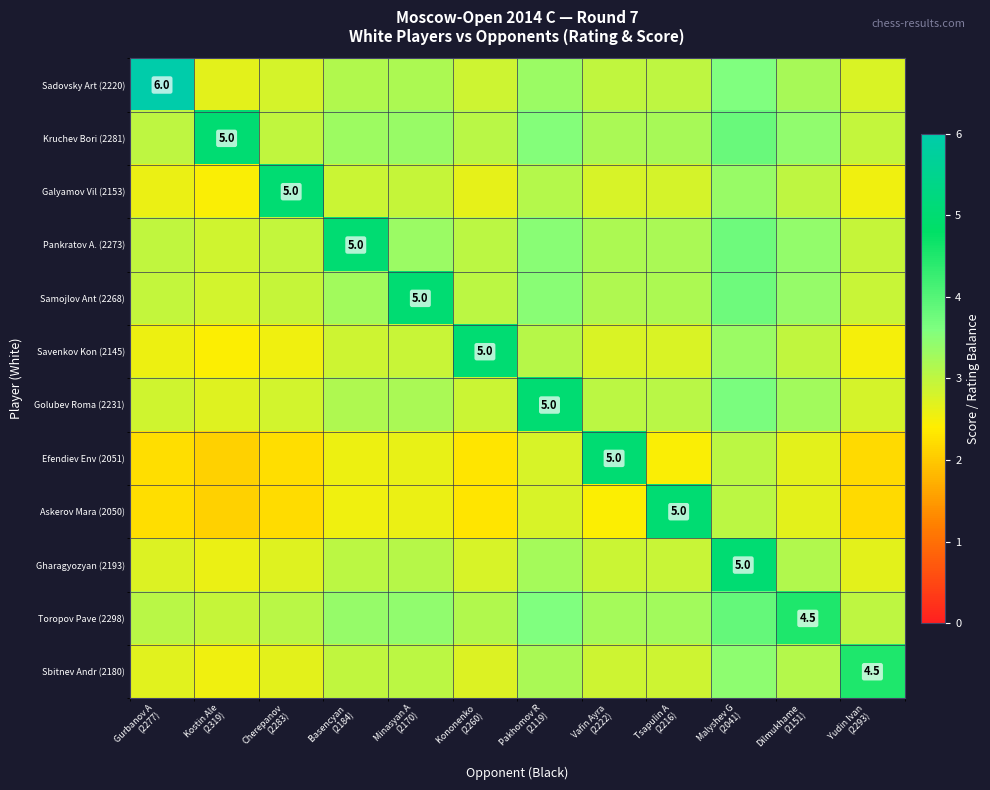

What is the difference between the second highest and minimum values in the Kruchev Bori (2281) series?

0.8